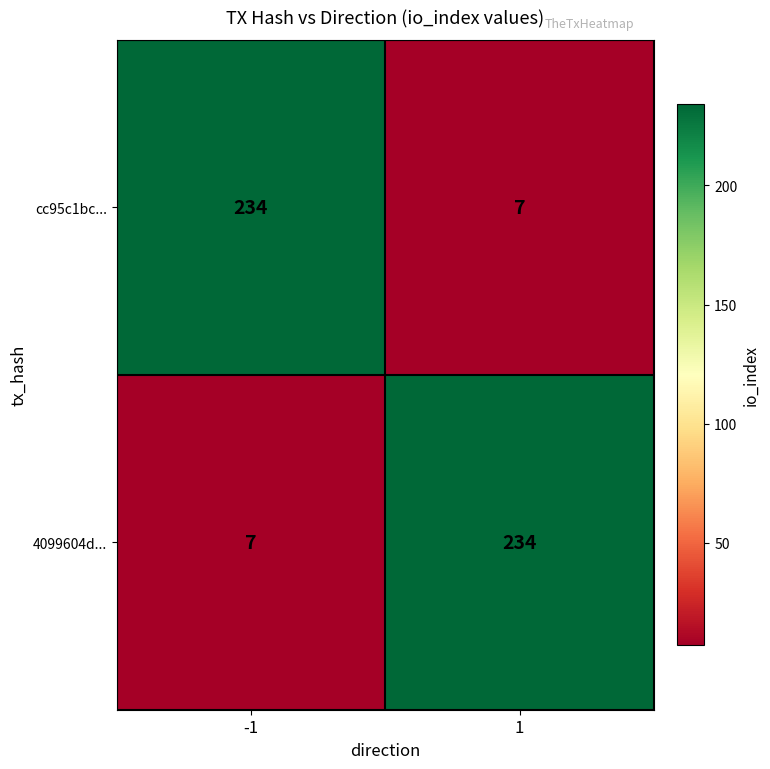

What is the smallest value displayed?

7